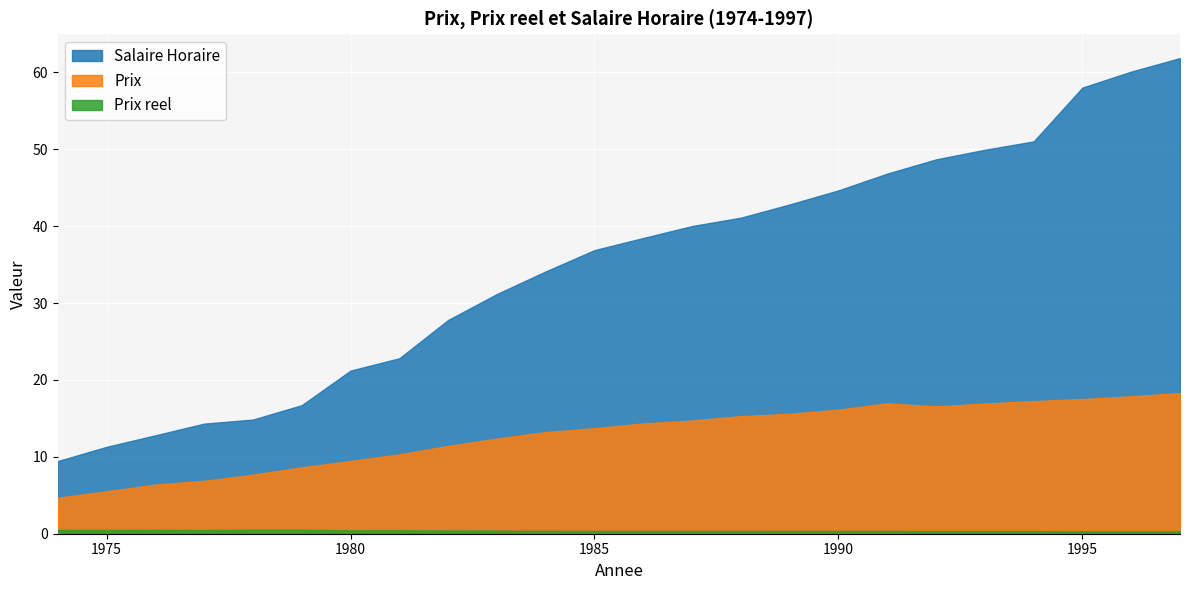

Between 1984 and 1985, which is larger?

1985